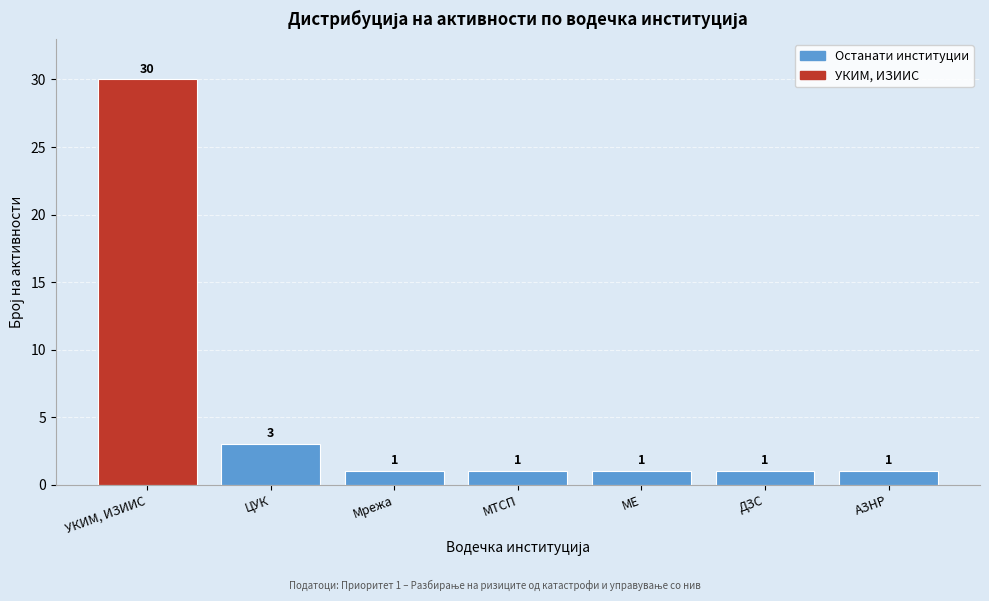

Reading right to left, extract all data points from this chart.

1	1	1	1	1	3	30